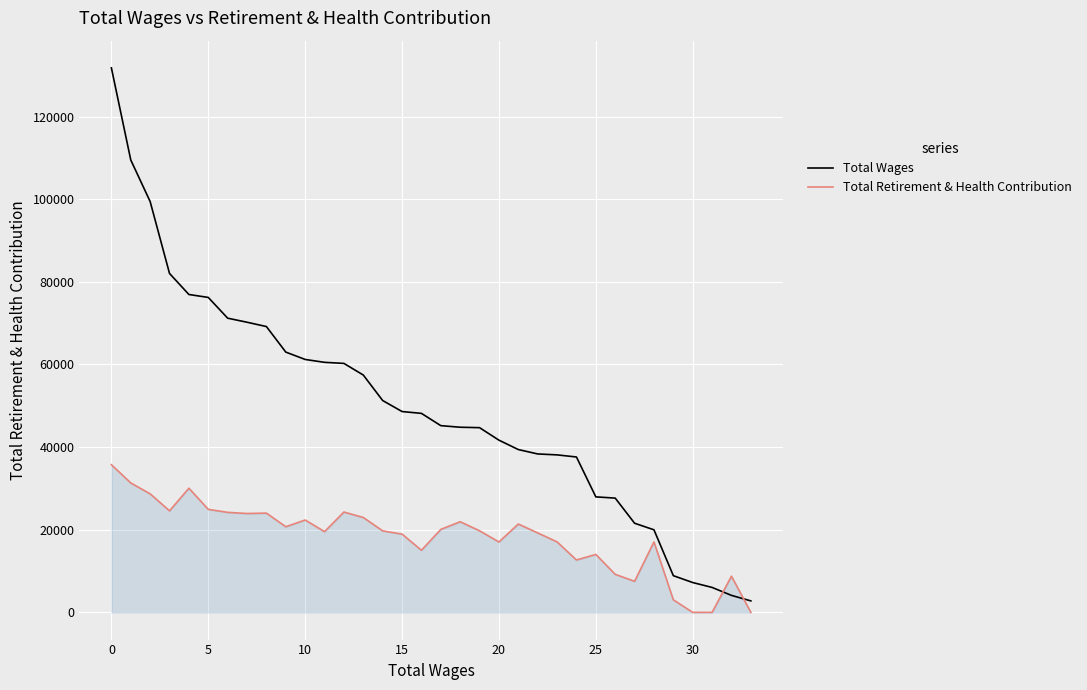

List the series in order of their peak value, highest first.

Total Wages, Total Retirement & Health Contribution